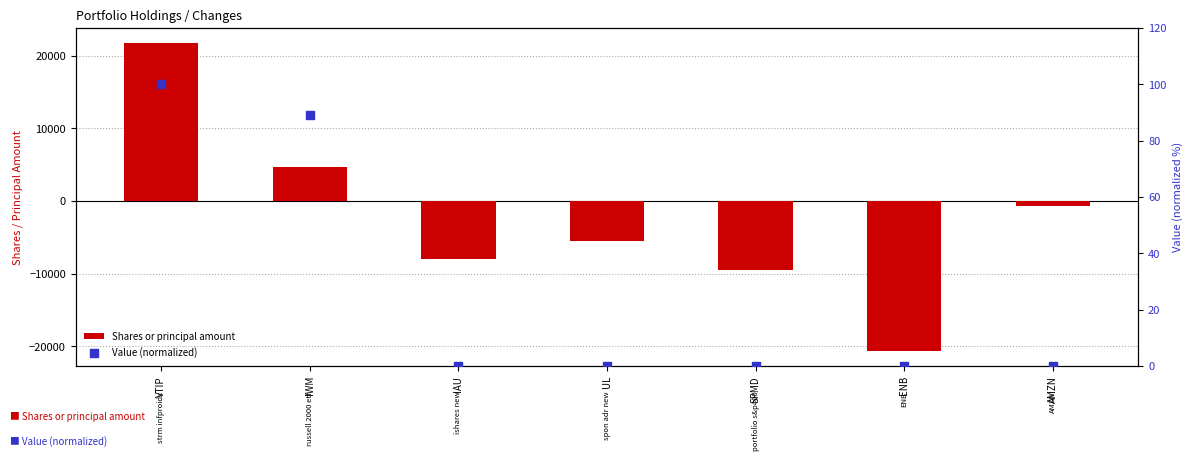

Which series has the largest Y range (max minus min)?

Shares or principal amount